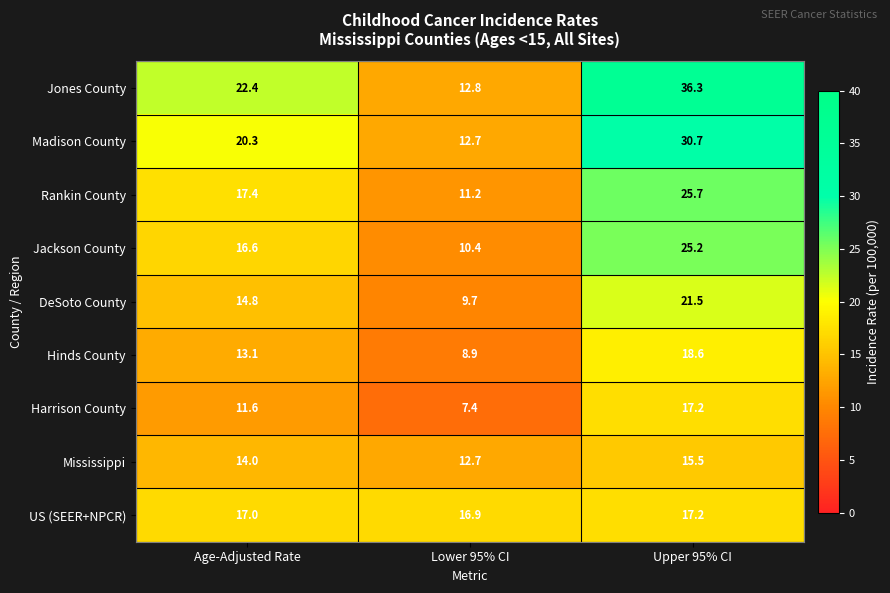

What is the difference between the highest and lowest values at Upper 95% CI?

20.8